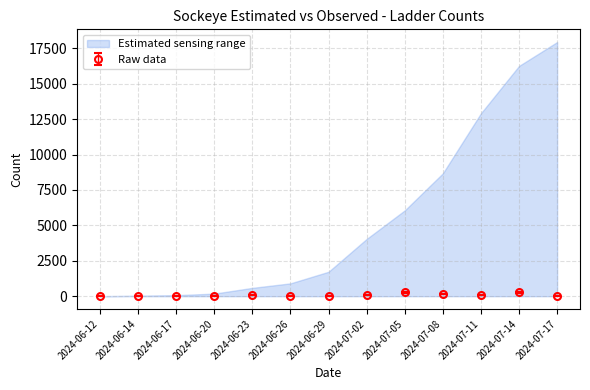

At which category does the data reach its first local peak?

2024-06-14